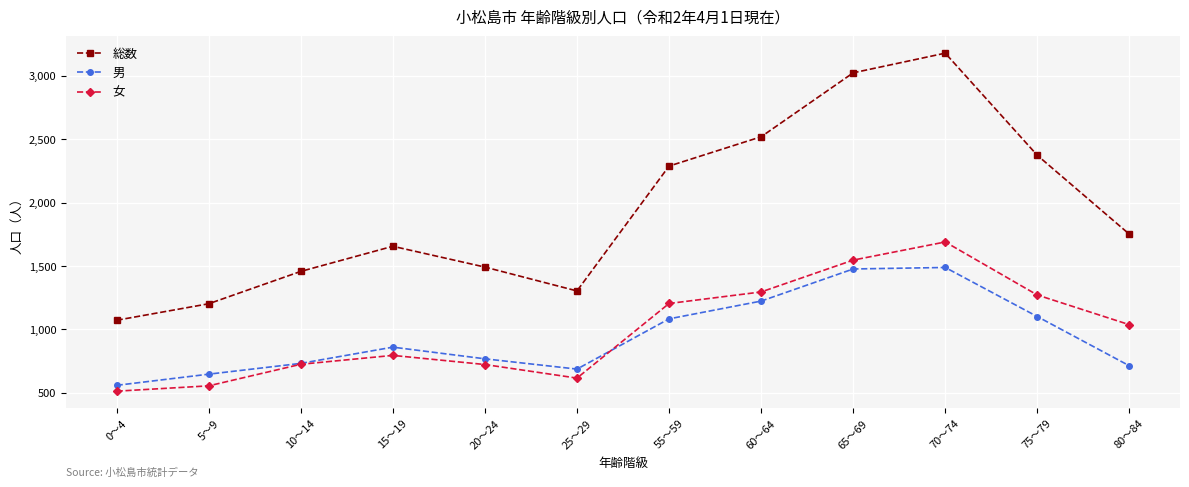

True or false: 総数 and 男 cross at least once.

False